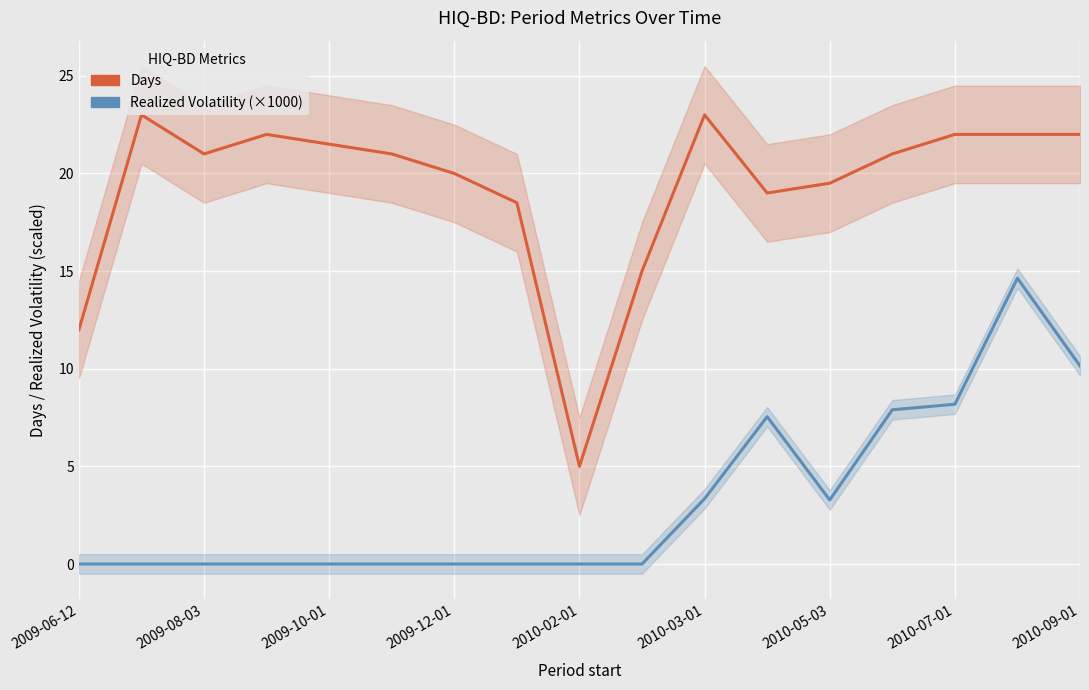

What is the sum of all Realized Volatility (×1000) values?

55.0